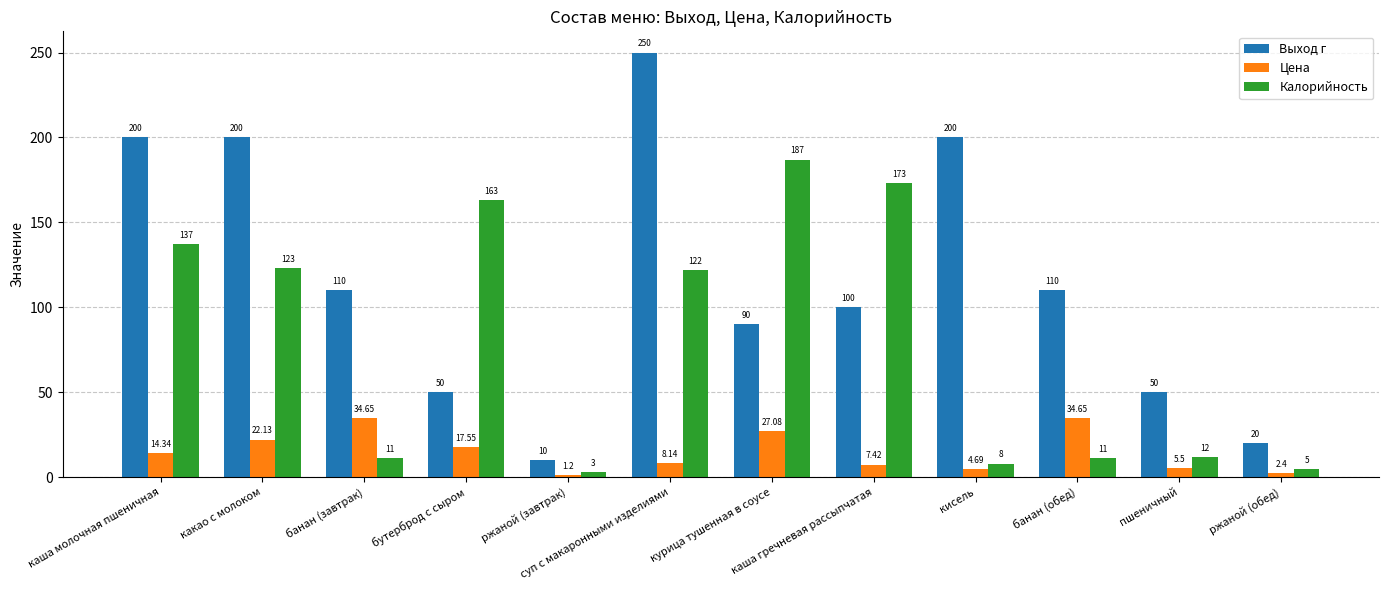

Which label corresponds to the largest value in the chart?

суп с макаронными изделиями